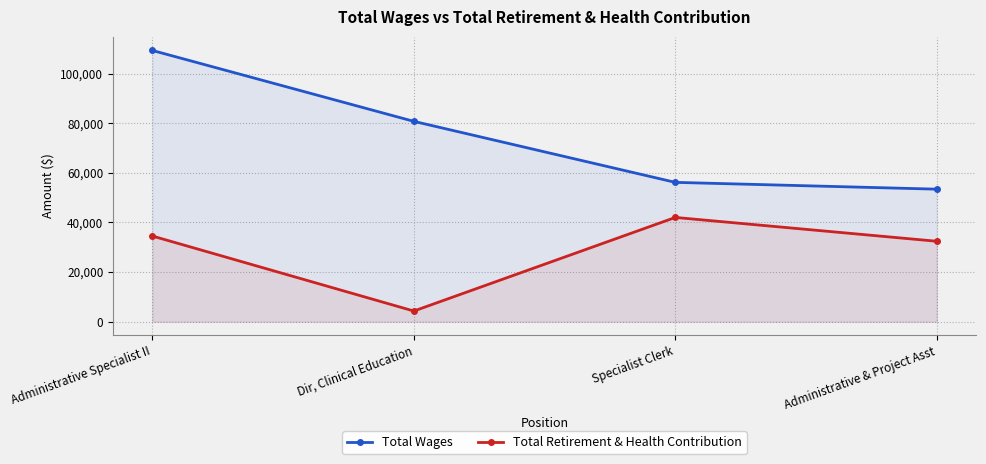

What is the total value across all series at Specialist Clerk?

98204